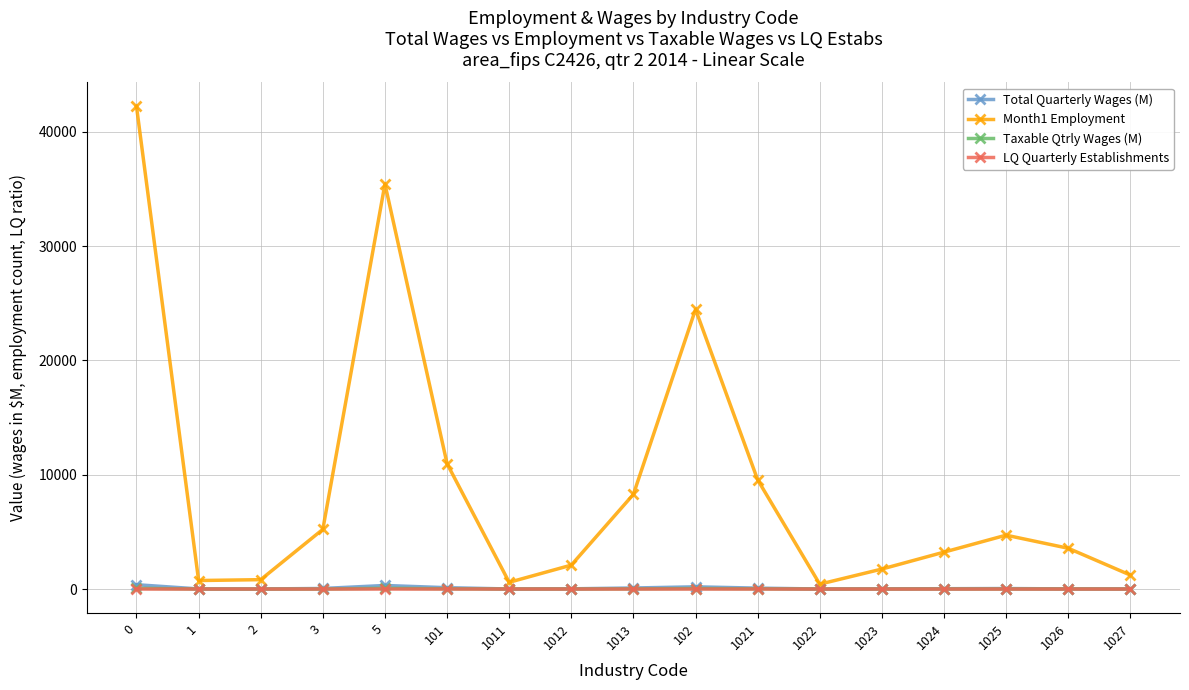

Which series has the largest range (max minus min)?

Month1 Employment